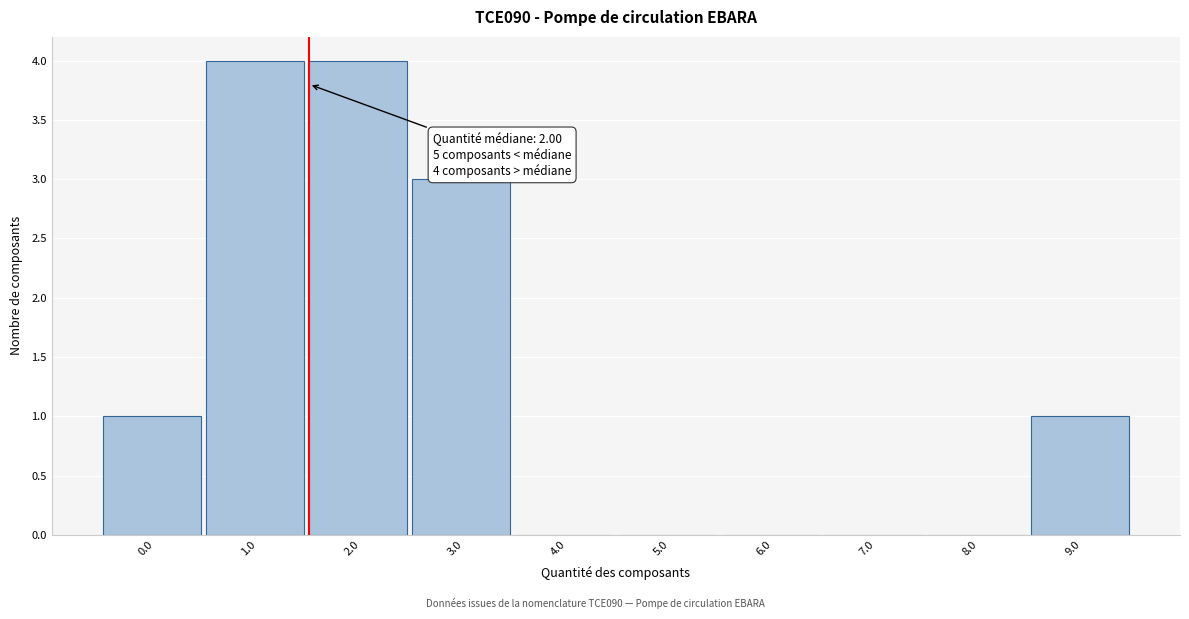

Reading left to right, what are all the values shown in this chart?

0.0=1	1.0=4	2.0=4	3.0=3	4.0=0	5.0=0	6.0=0	7.0=0	8.0=0	9.0=1